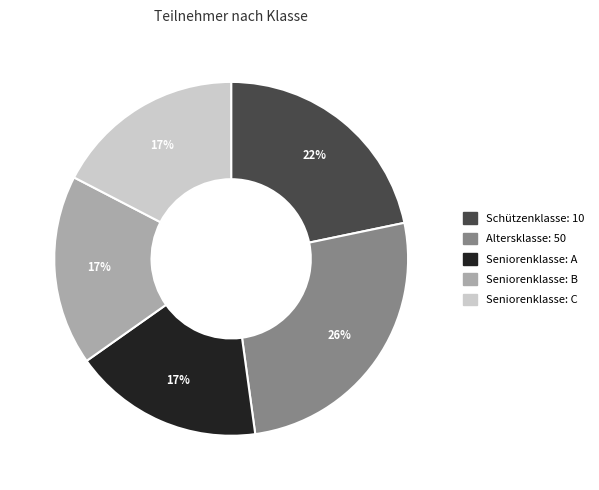

Is there a majority slice in this chart?

No